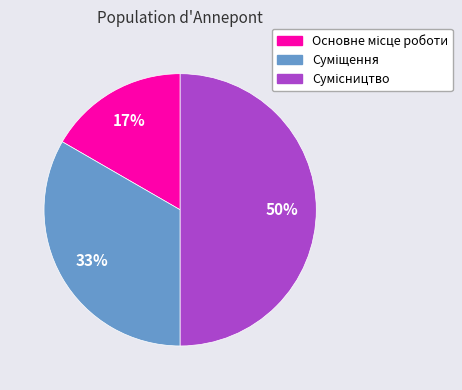

To the nearest percent, what is the difference between the largest and smallest slice percentages?

33%